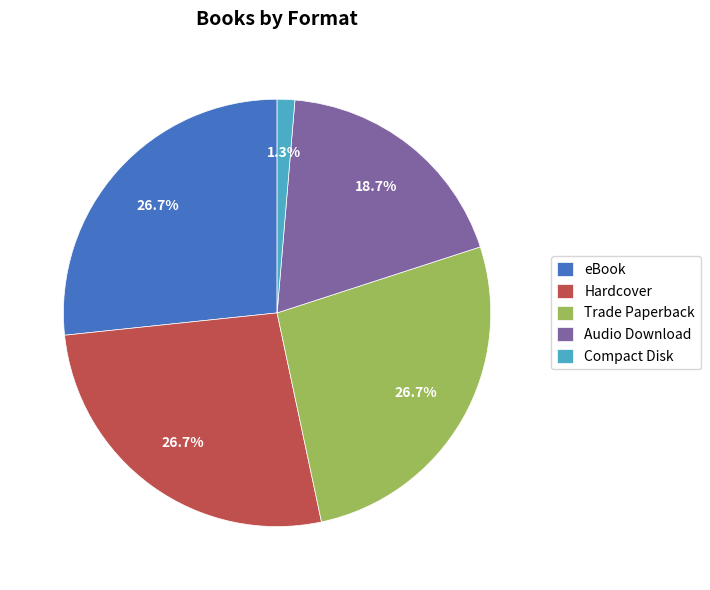

To the nearest percent, what portion does eBook represent?

27%